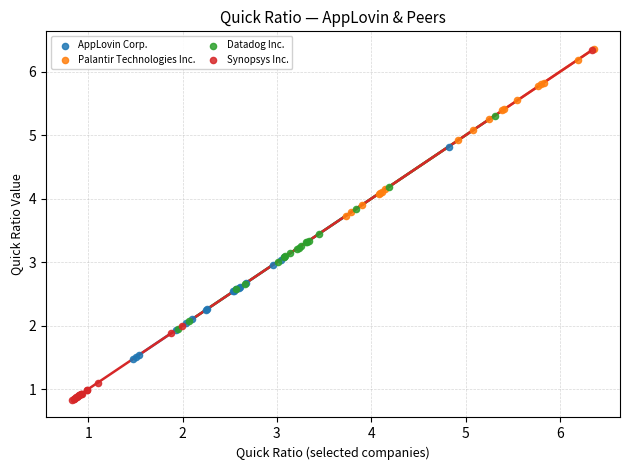

Which series has the widest spread of Y values?

Synopsys Inc.